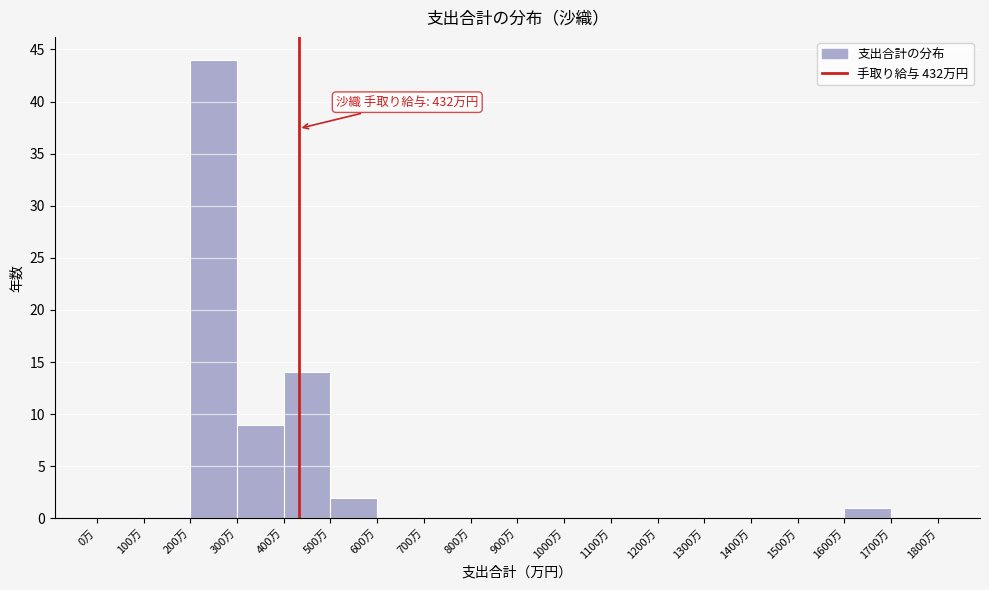

Over which range of the x-axis is the bar tallest?

200 to 300